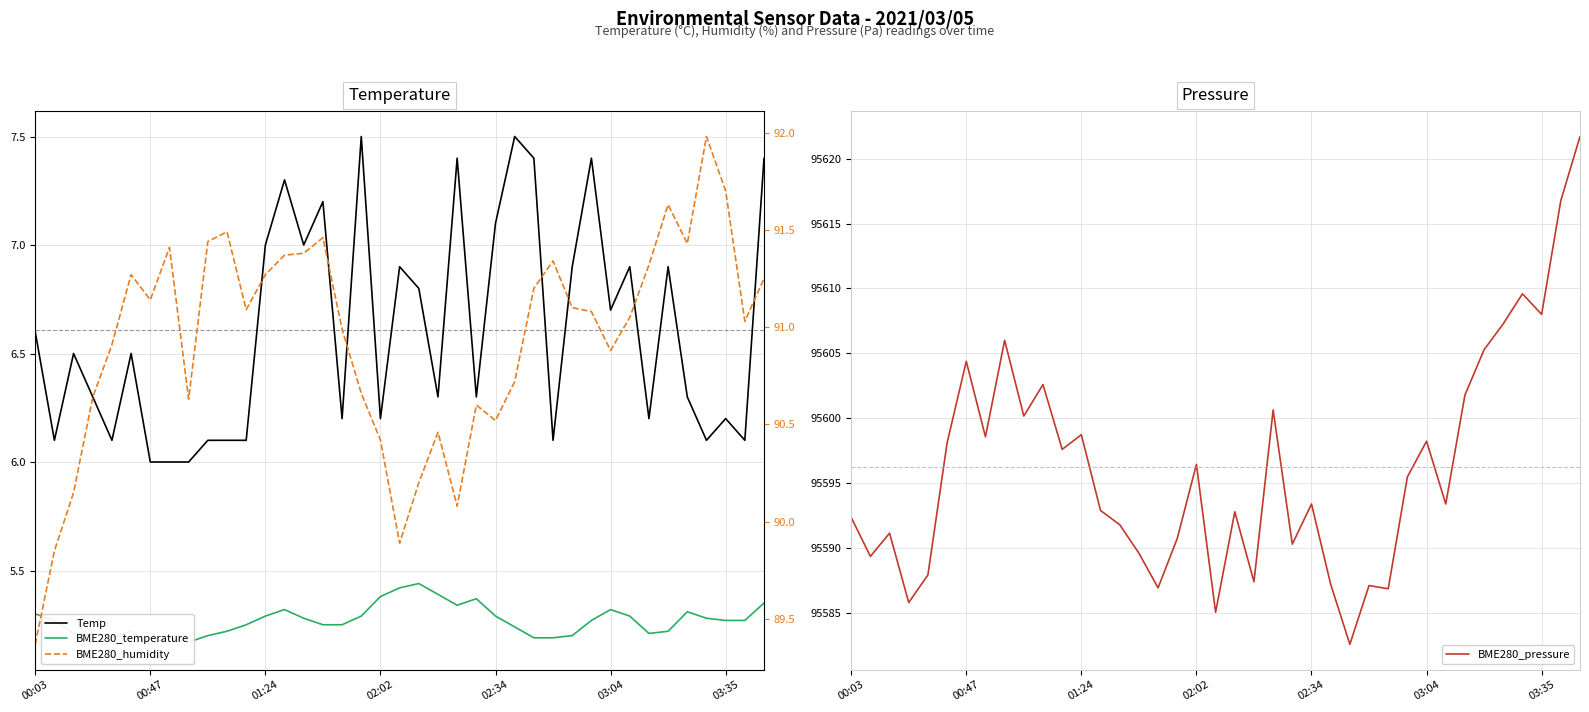

At which category is the sum across all series the highest?

38